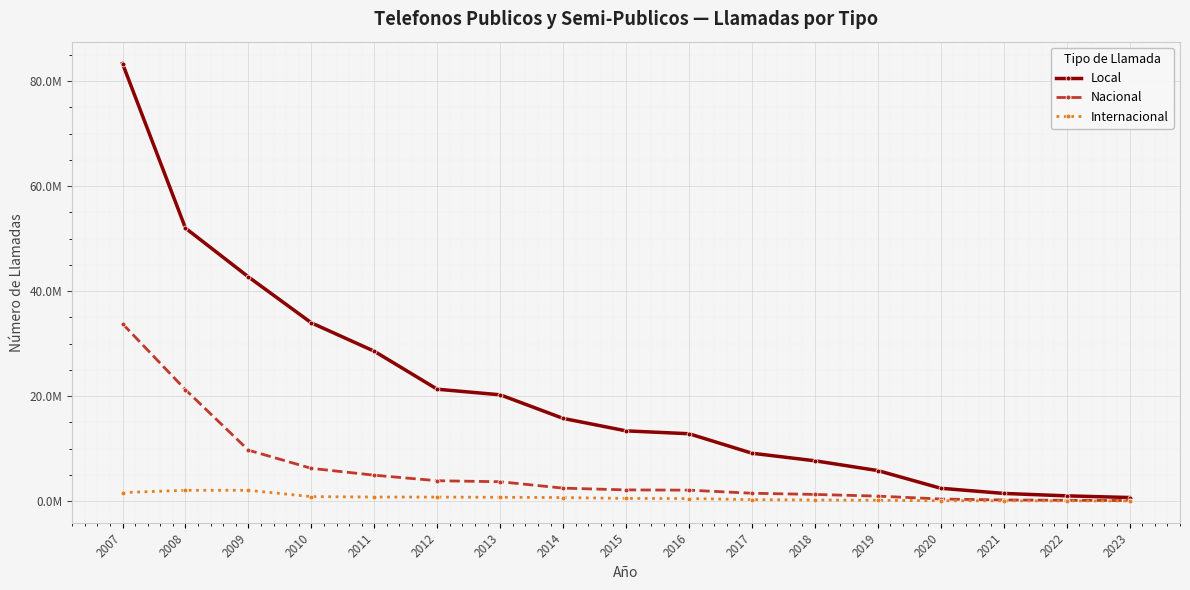

True or false: Internacional and Nacional cross at least once.

False